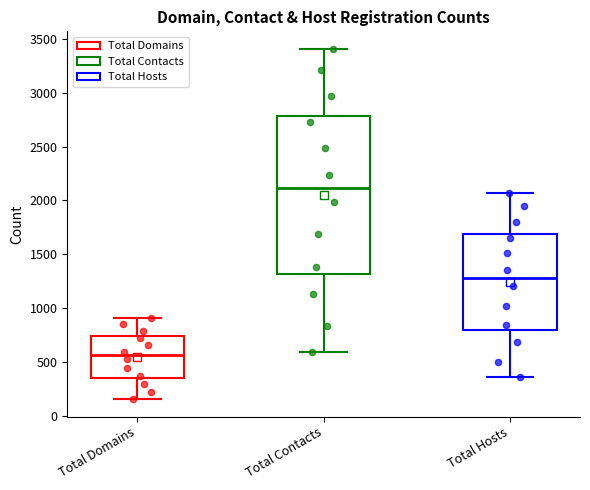

Which box's median line is the lowest?

Total Domains